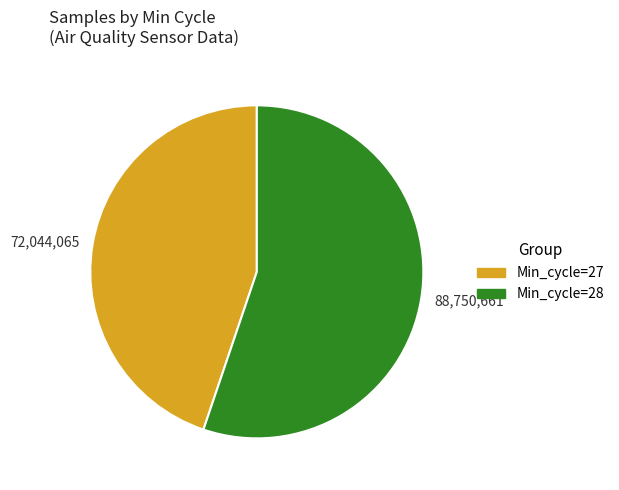

Count the number of slices in the pie.

2